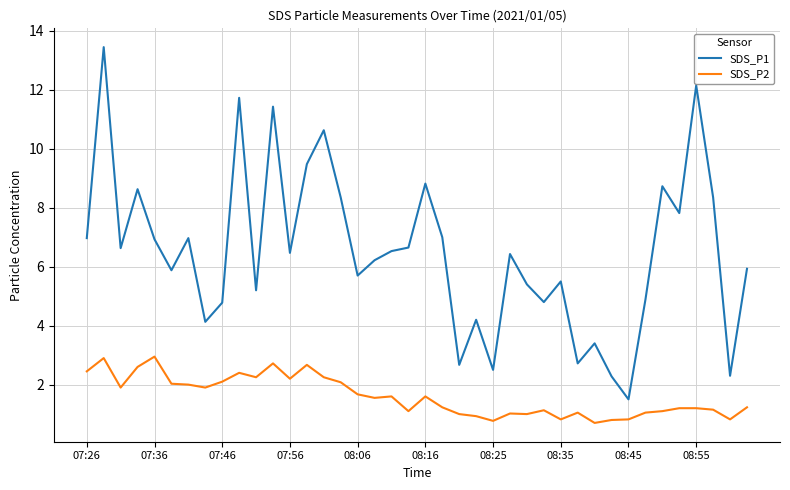

Which series has the largest range (max minus min)?

SDS_P1